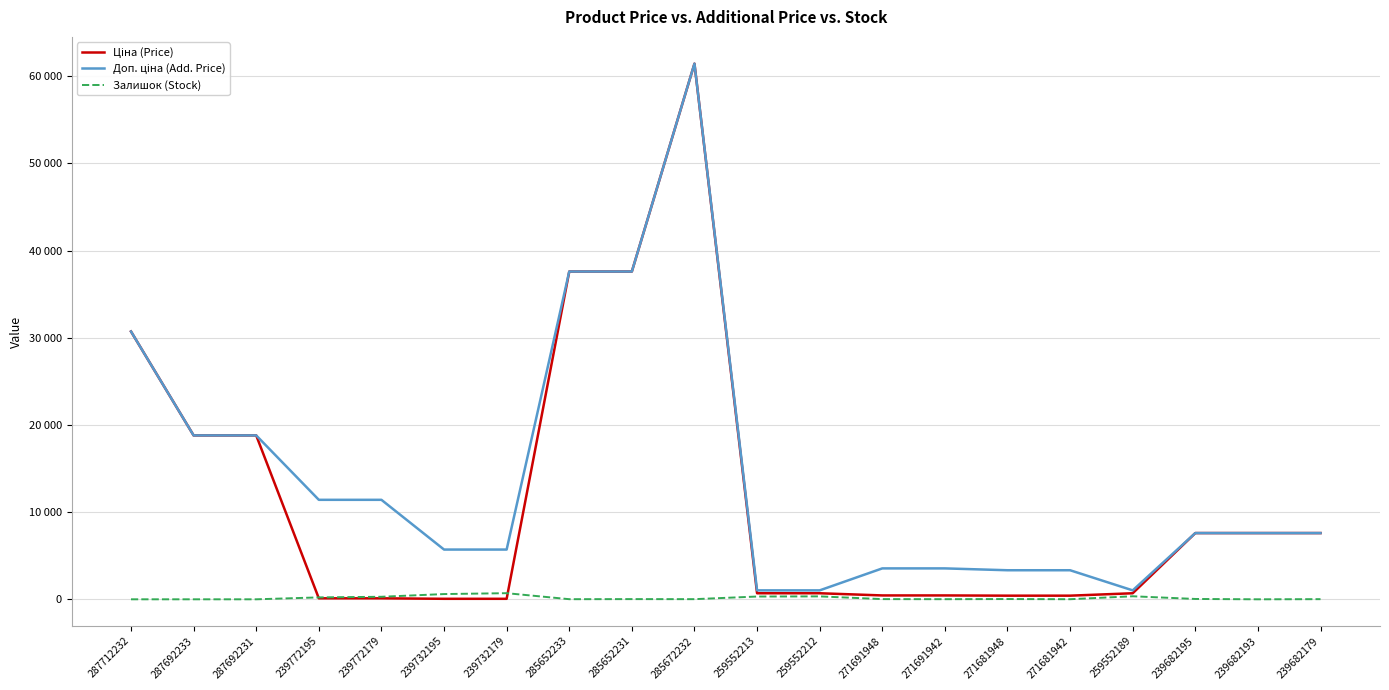

Does the chart have visible grid lines?

Yes